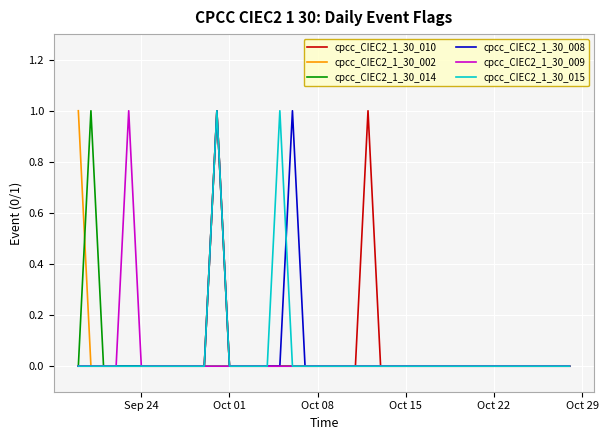

How many lines are shown in the chart?

6